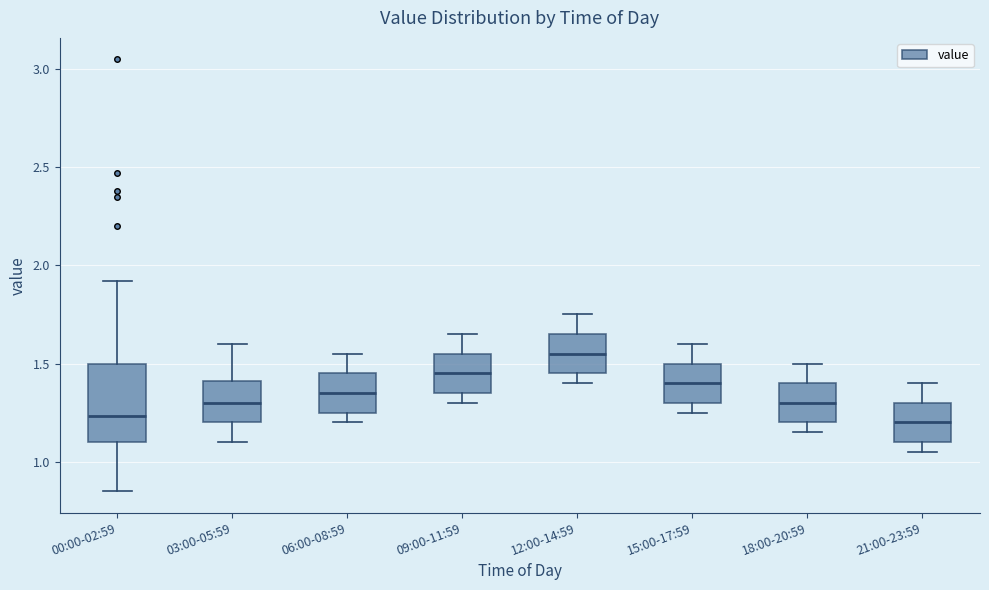

Reading left to right, transcribe this box plot: for each box, give where its median line is, the range the box spans, and where its two whiskers end, as read against the y-axis. The values are not printed on the chart, so give them approximately, as read against the axis.

00:00-02:59: median 1.25, box 1.10 to 1.50, whiskers 0.85 to 1.90
03:00-05:59: median 1.30, box 1.20 to 1.40, whiskers 1.10 to 1.60
06:00-08:59: median 1.35, box 1.25 to 1.45, whiskers 1.20 to 1.55
09:00-11:59: median 1.45, box 1.35 to 1.55, whiskers 1.30 to 1.65
12:00-14:59: median 1.55, box 1.45 to 1.65, whiskers 1.40 to 1.75
15:00-17:59: median 1.40, box 1.30 to 1.50, whiskers 1.25 to 1.60
18:00-20:59: median 1.30, box 1.20 to 1.40, whiskers 1.15 to 1.50
21:00-23:59: median 1.20, box 1.10 to 1.30, whiskers 1.05 to 1.40